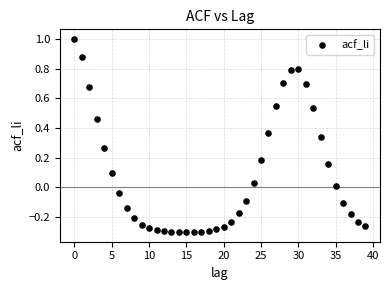

What is the range of Y values (max minus min)?

1.3